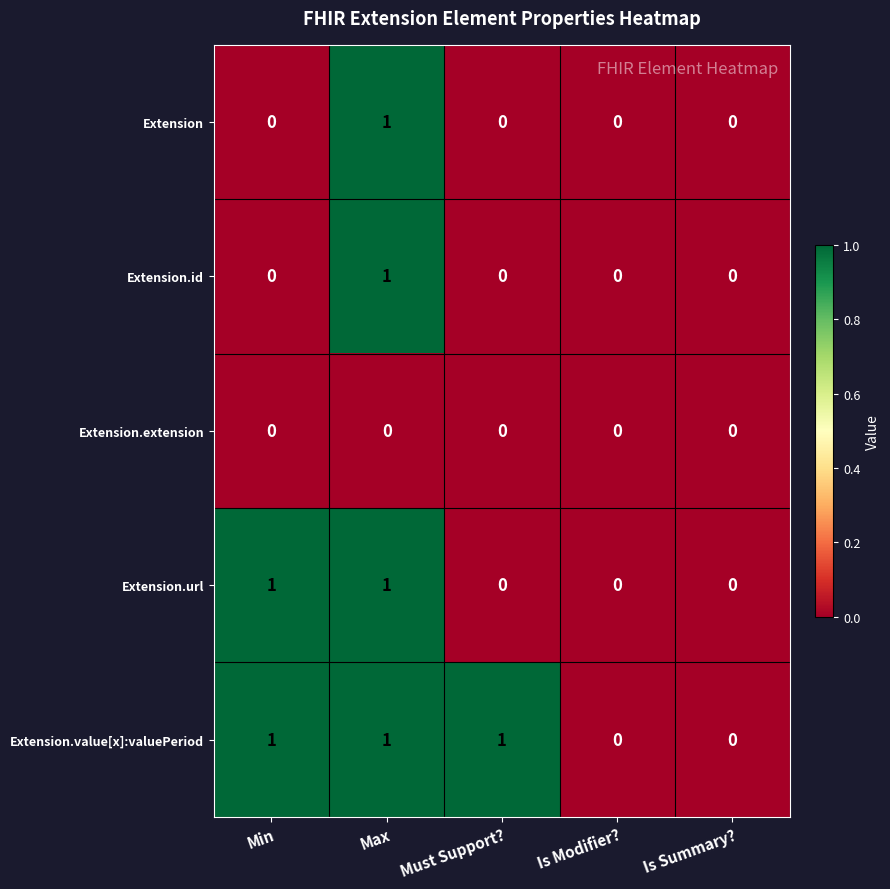

Between Min and Must Support?, which series saw the biggest shift?

Extension.url